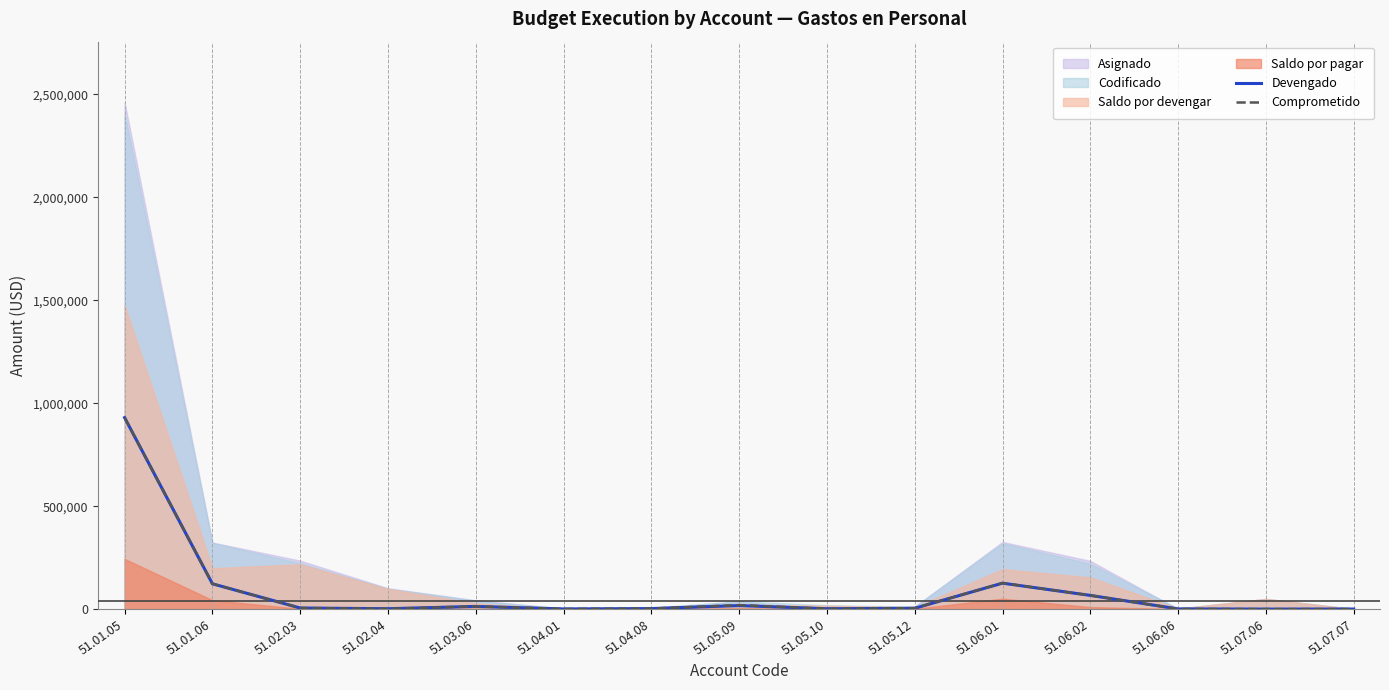

At which category is the sum across all series the highest?

51.01.05